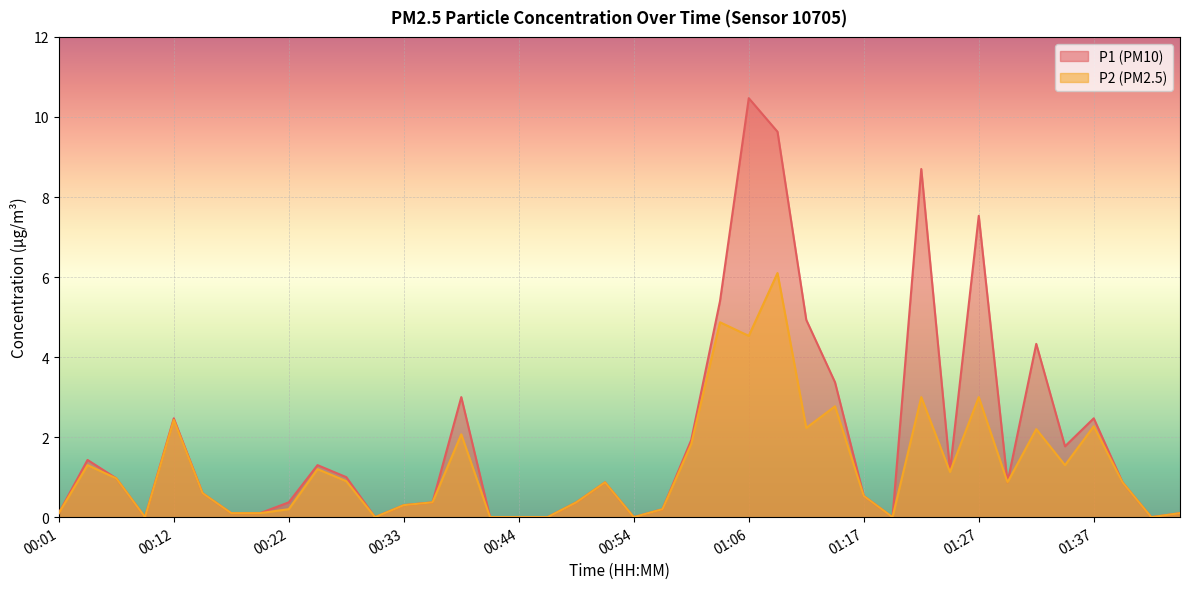

The P2 series shows 0.4 at 00:25. True or false?

False